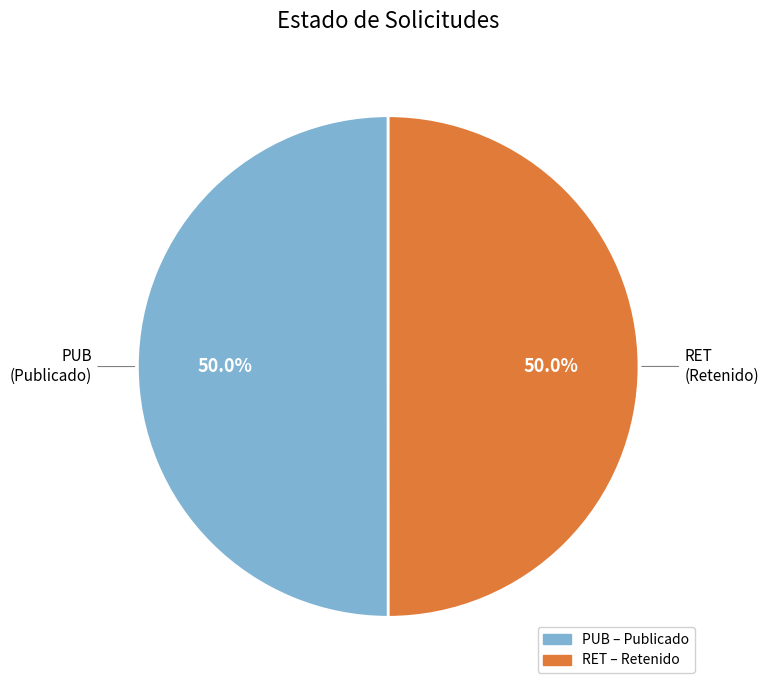

Count the number of slices in the pie.

2